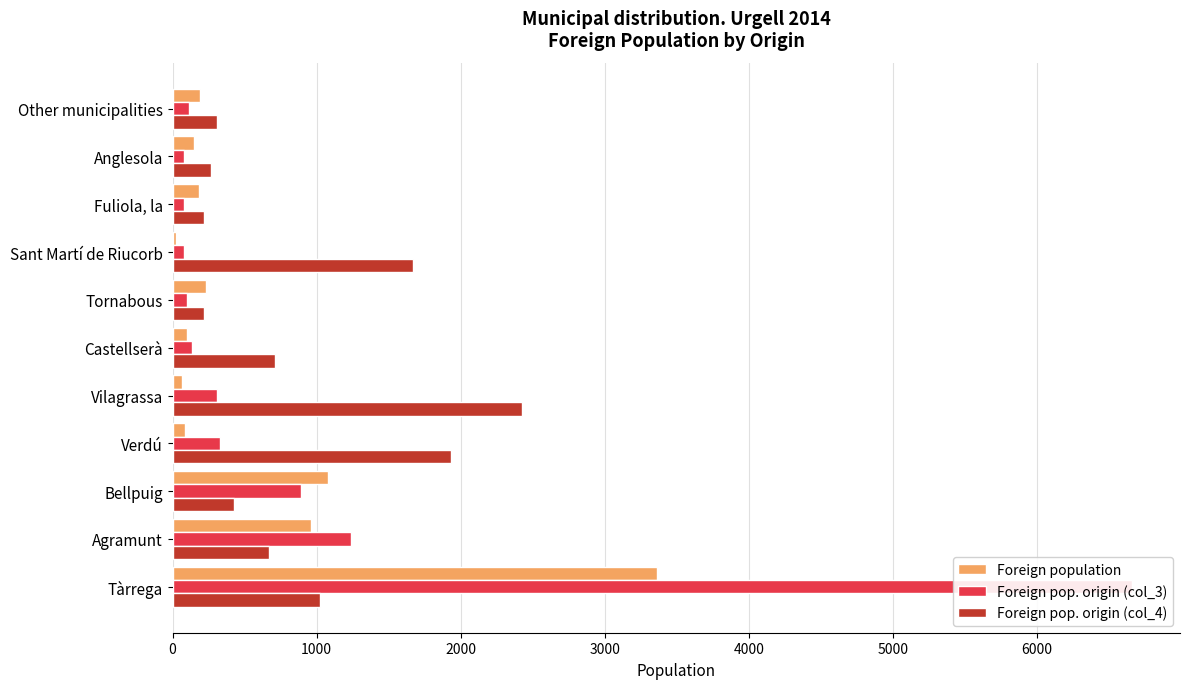

The Foreign population series shows 181 at Fuliola, la. True or false?

True